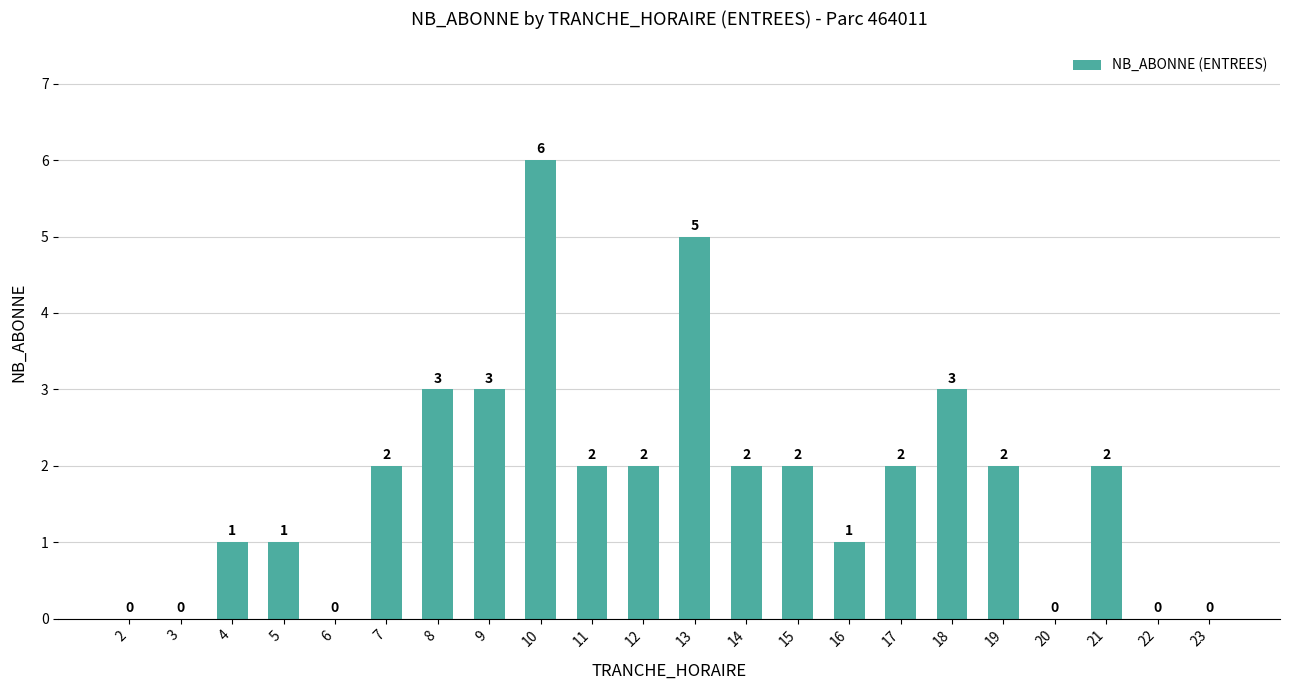

What is the sum of the values at 7 and 14?

4